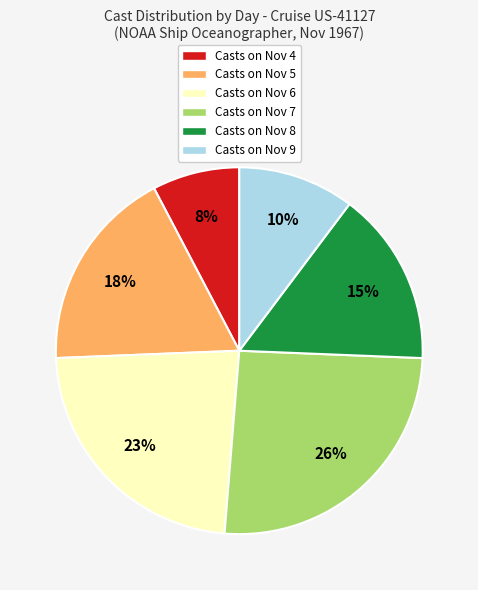

To the nearest percent, what is the average slice percentage?

17%